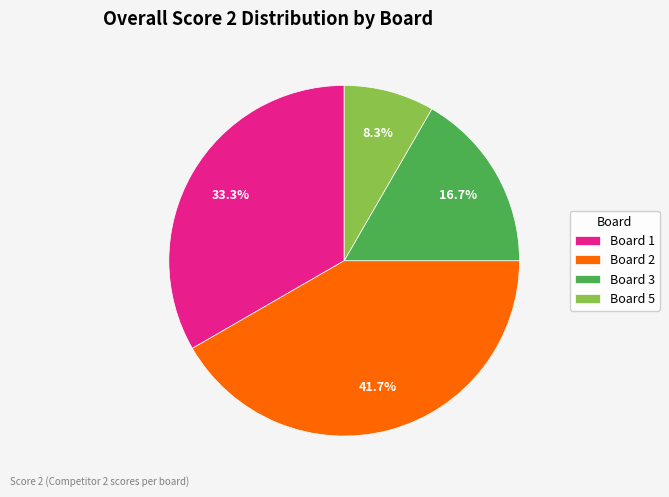

Does Board 5 account for over 50% of the chart?

No